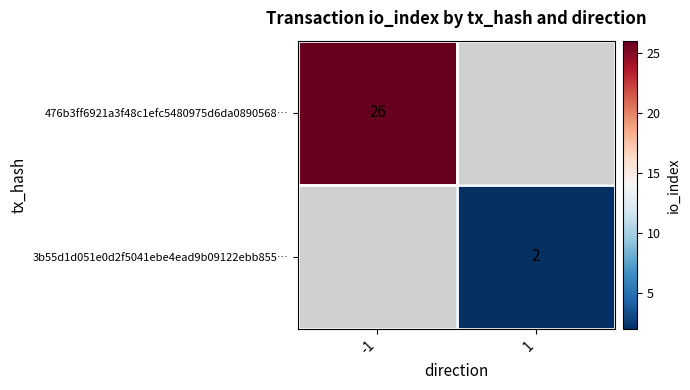

Count the number of data series in this chart.

2